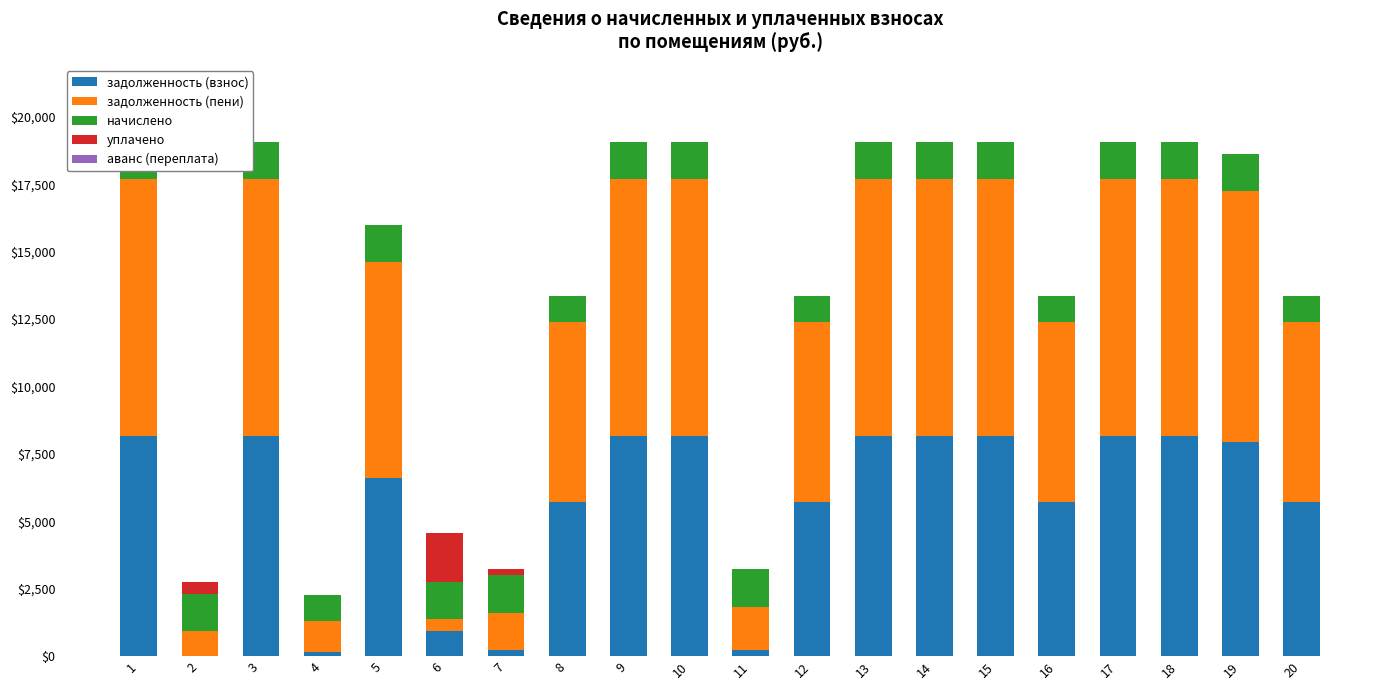

Which series changed the most between 9 and 15?

задолженность (взнос)